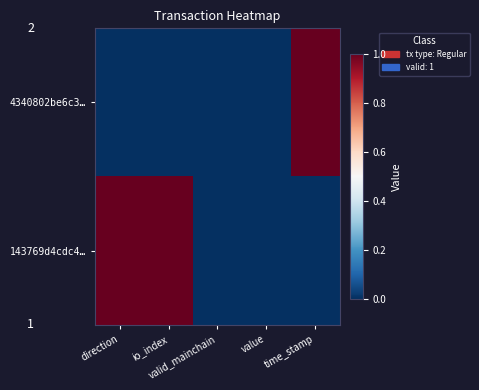

How many distinct data groups are displayed?

2